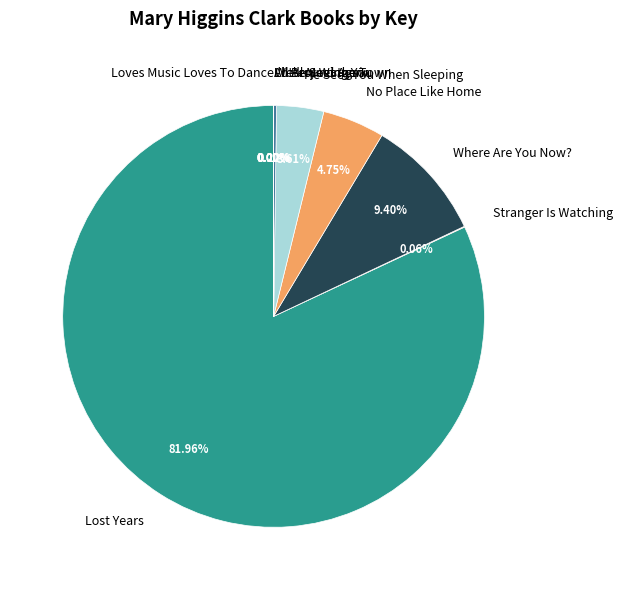

What is the majority slice?

Lost Years